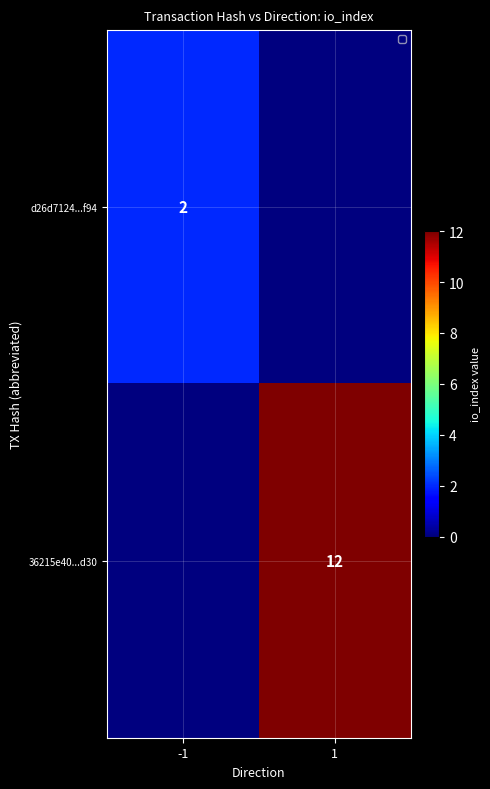

How many categories are shown in the chart?

2